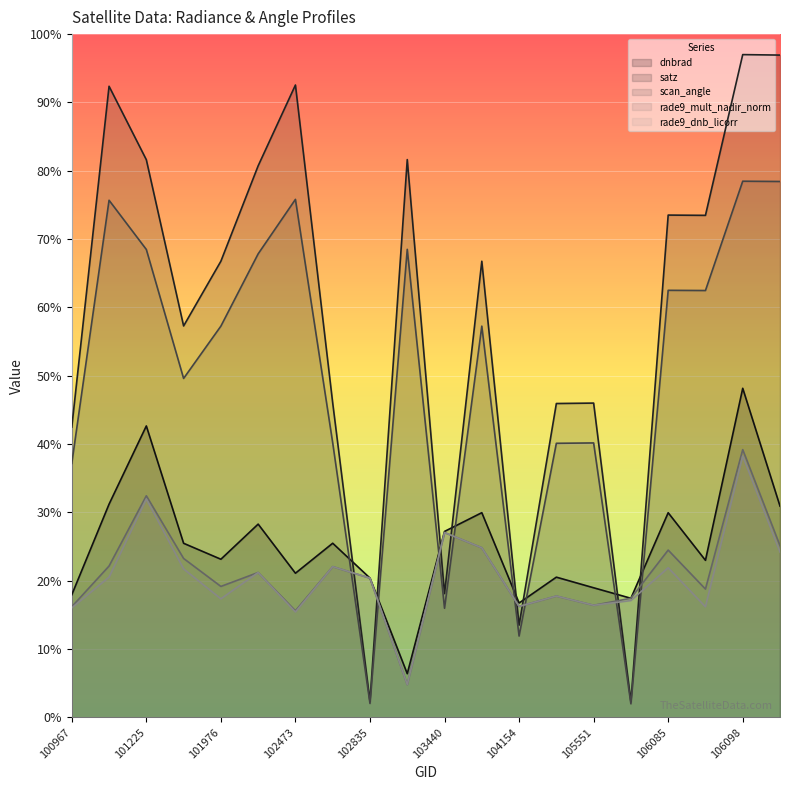

True or false: satz and scan_angle cross at least once.

False